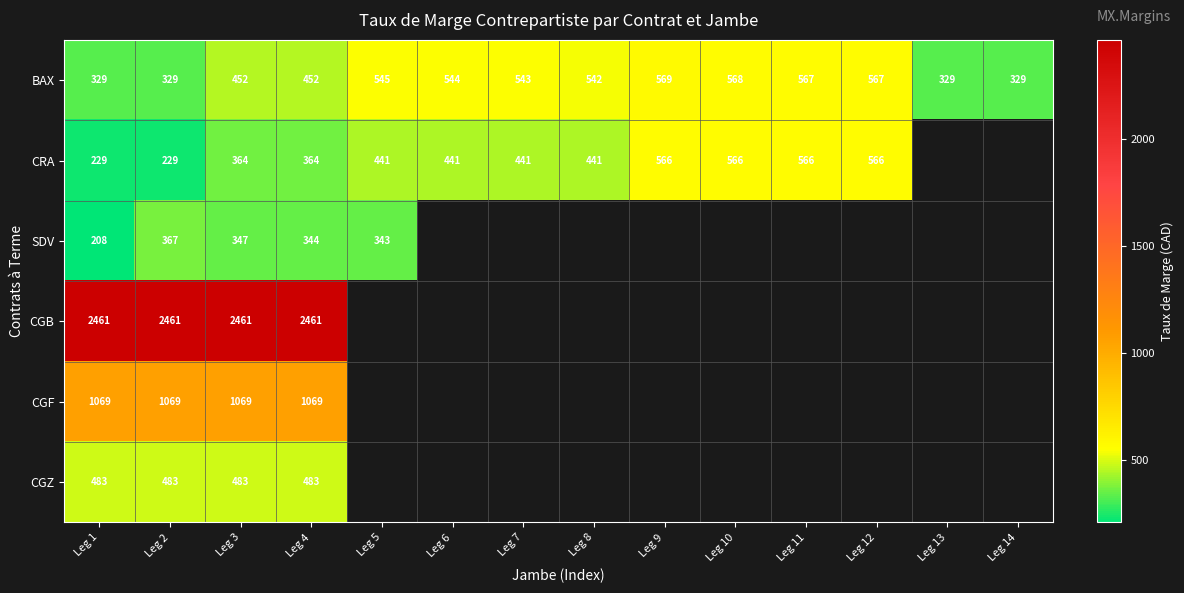

The value of CGB at Leg 2 is 2461. True or false?

True